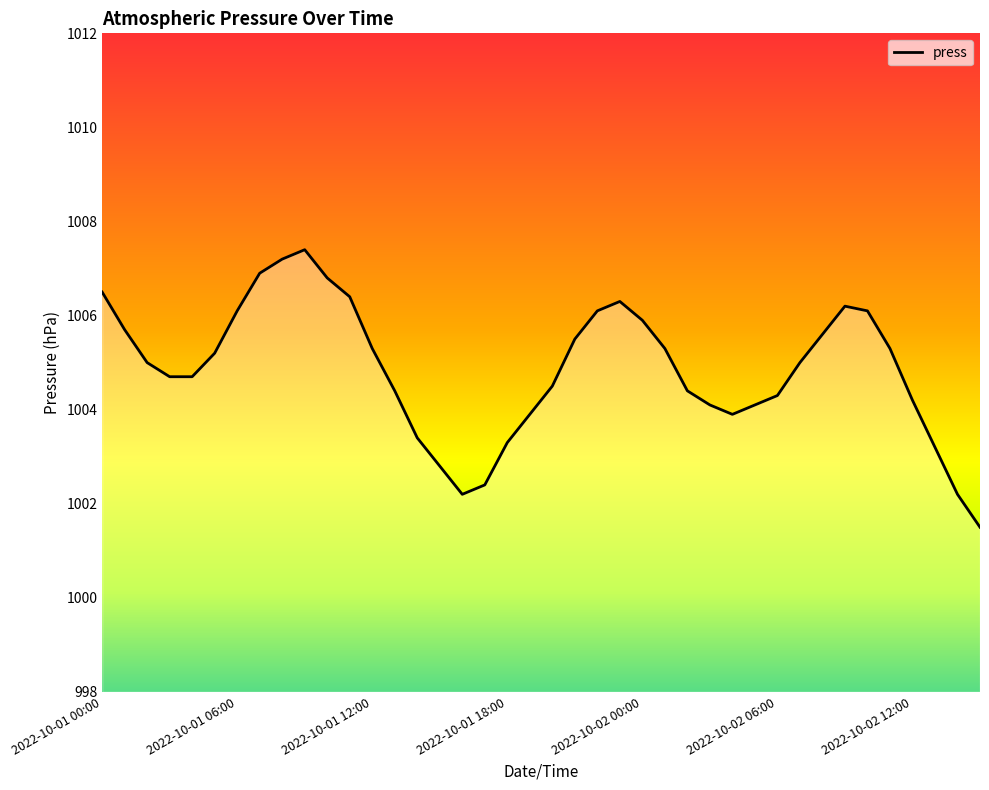

How many categories are shown in the chart?

40